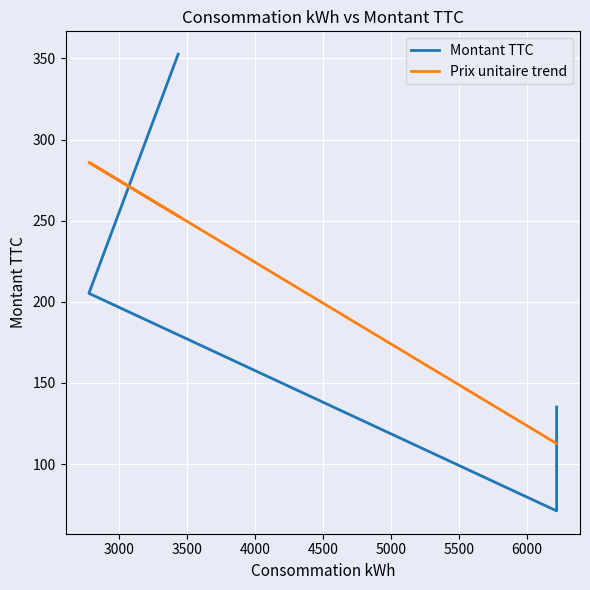

Is this an area chart (filled region under the line)?

No